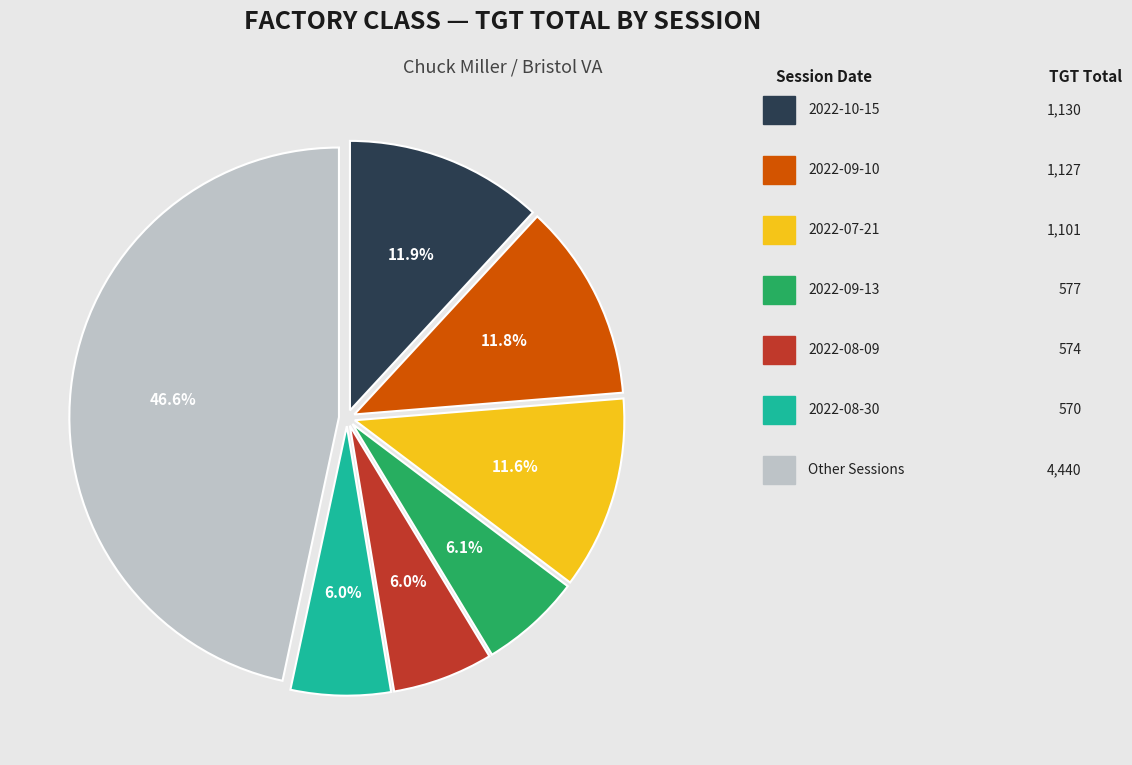

Is there any slice that represents more than half of the pie?

No